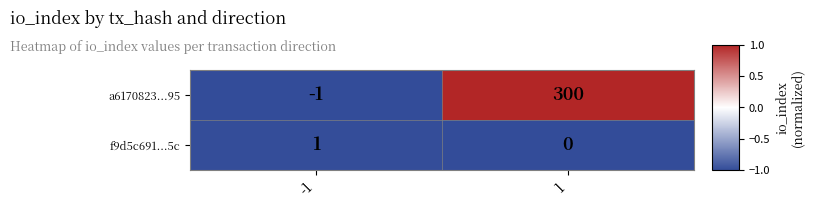

At how many categories does at least one series exceed 0?

2